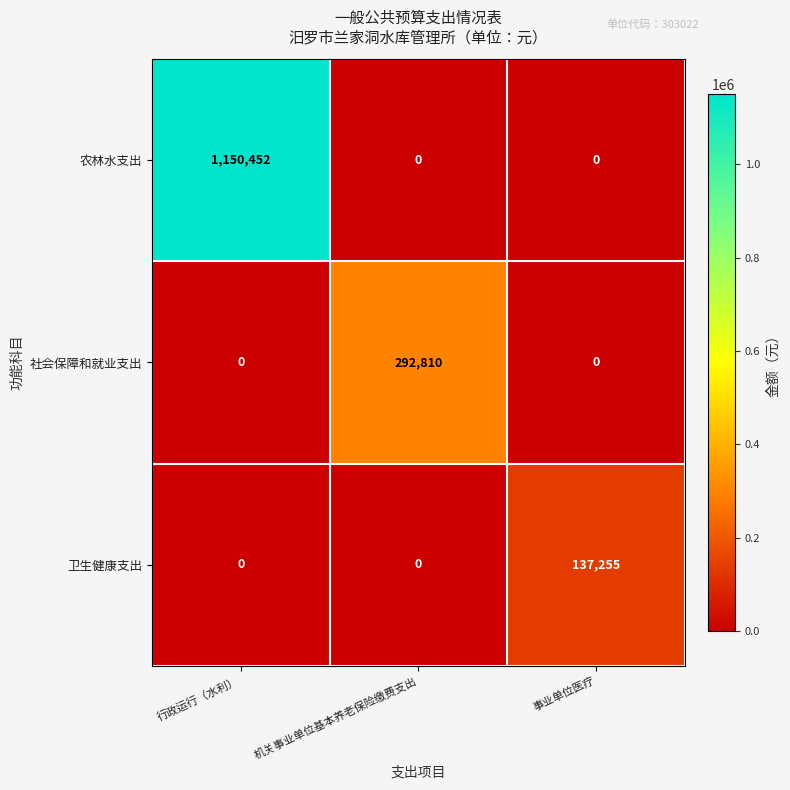

What is the maximum value shown in the chart?

1150452